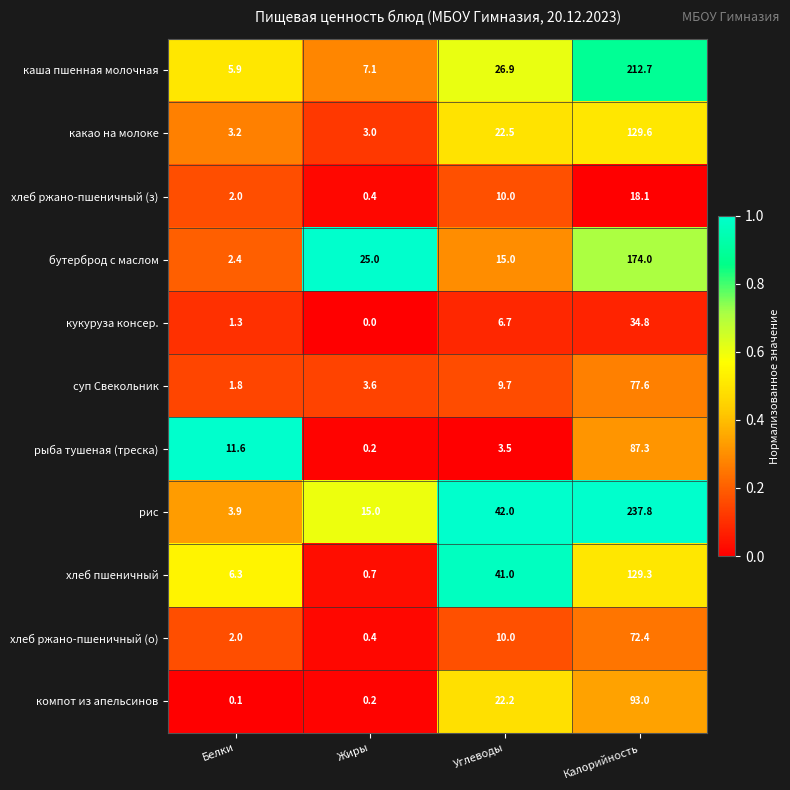

What is the maximum value for кукуруза консер.?

34.8